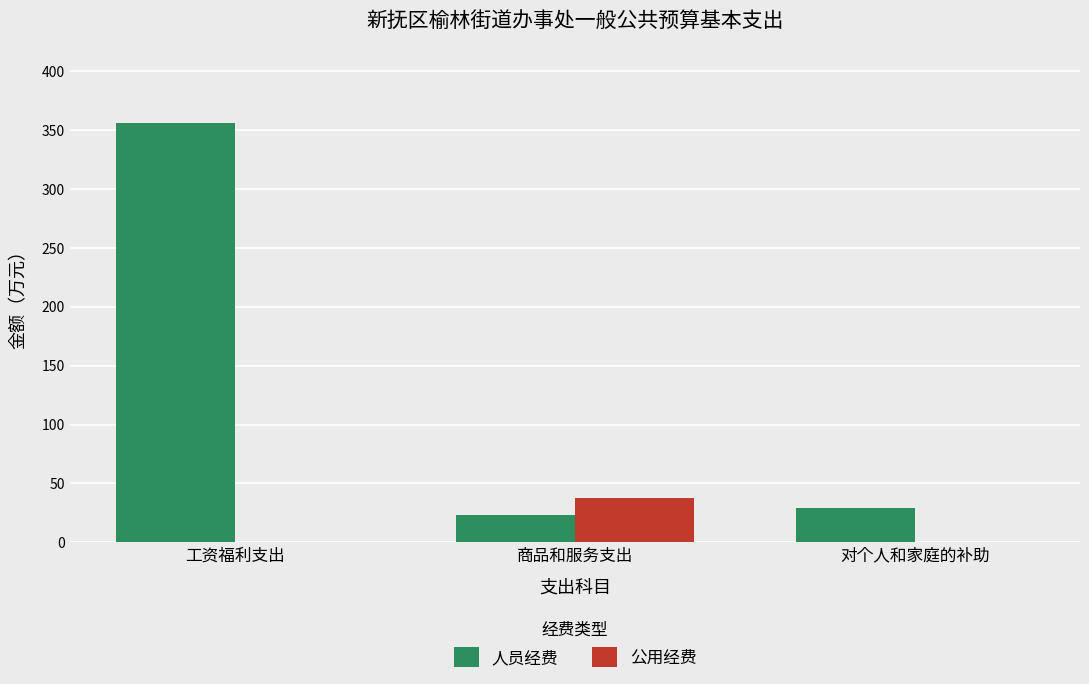

Are the bars grouped side by side (vs. stacked)?

Yes